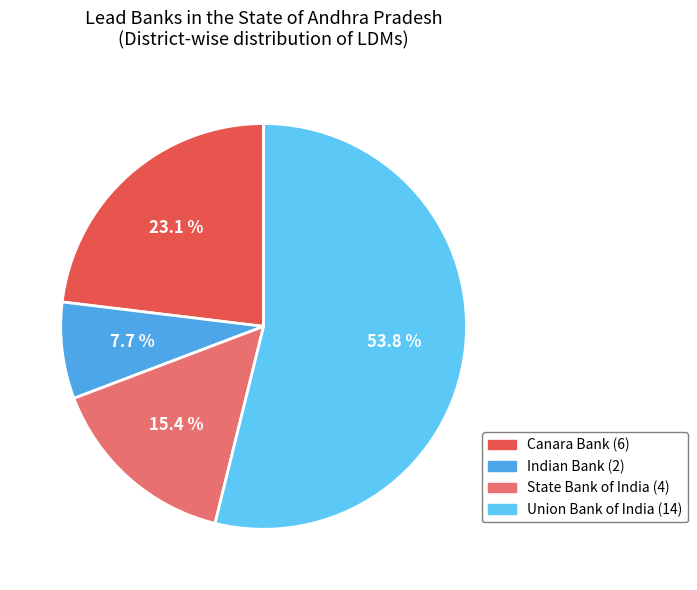

Rank the categories by value from lowest to highest.

Indian Bank, State Bank of India, Canara Bank, Union Bank of India